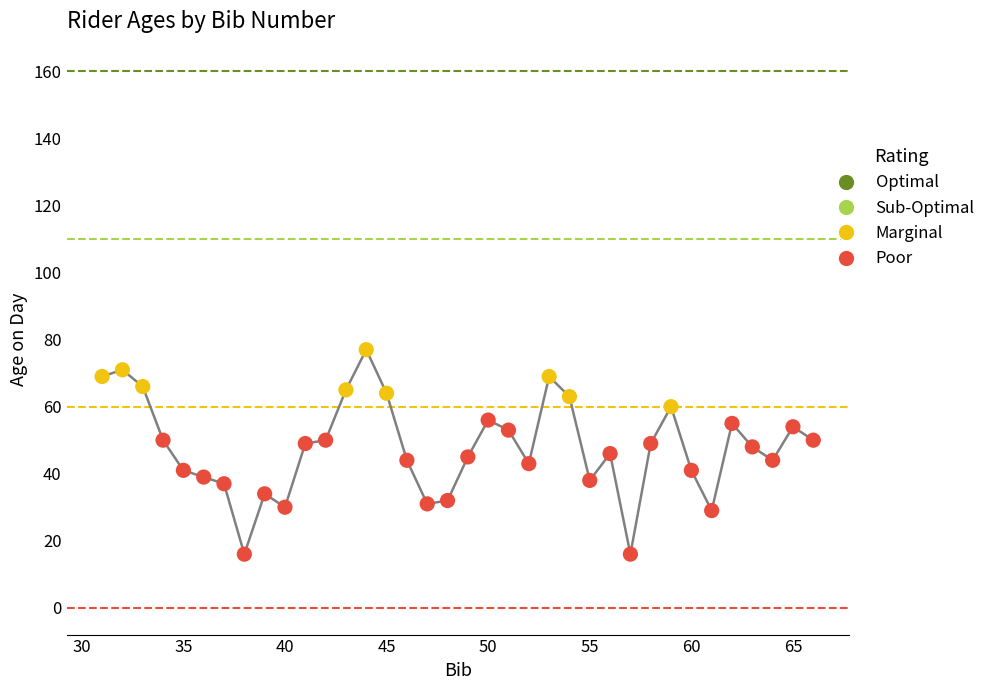

What is the difference between the maximum and minimum values?

61